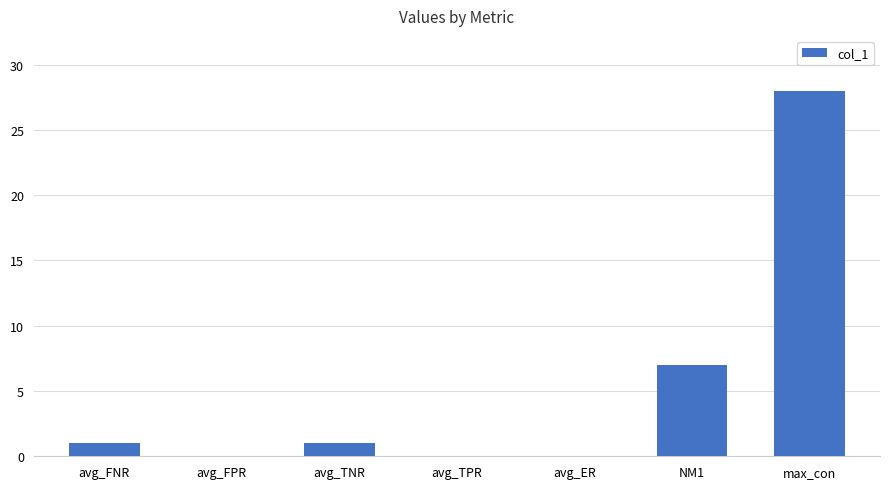

The chart shows a value of 0 at avg_ER. True or false?

True